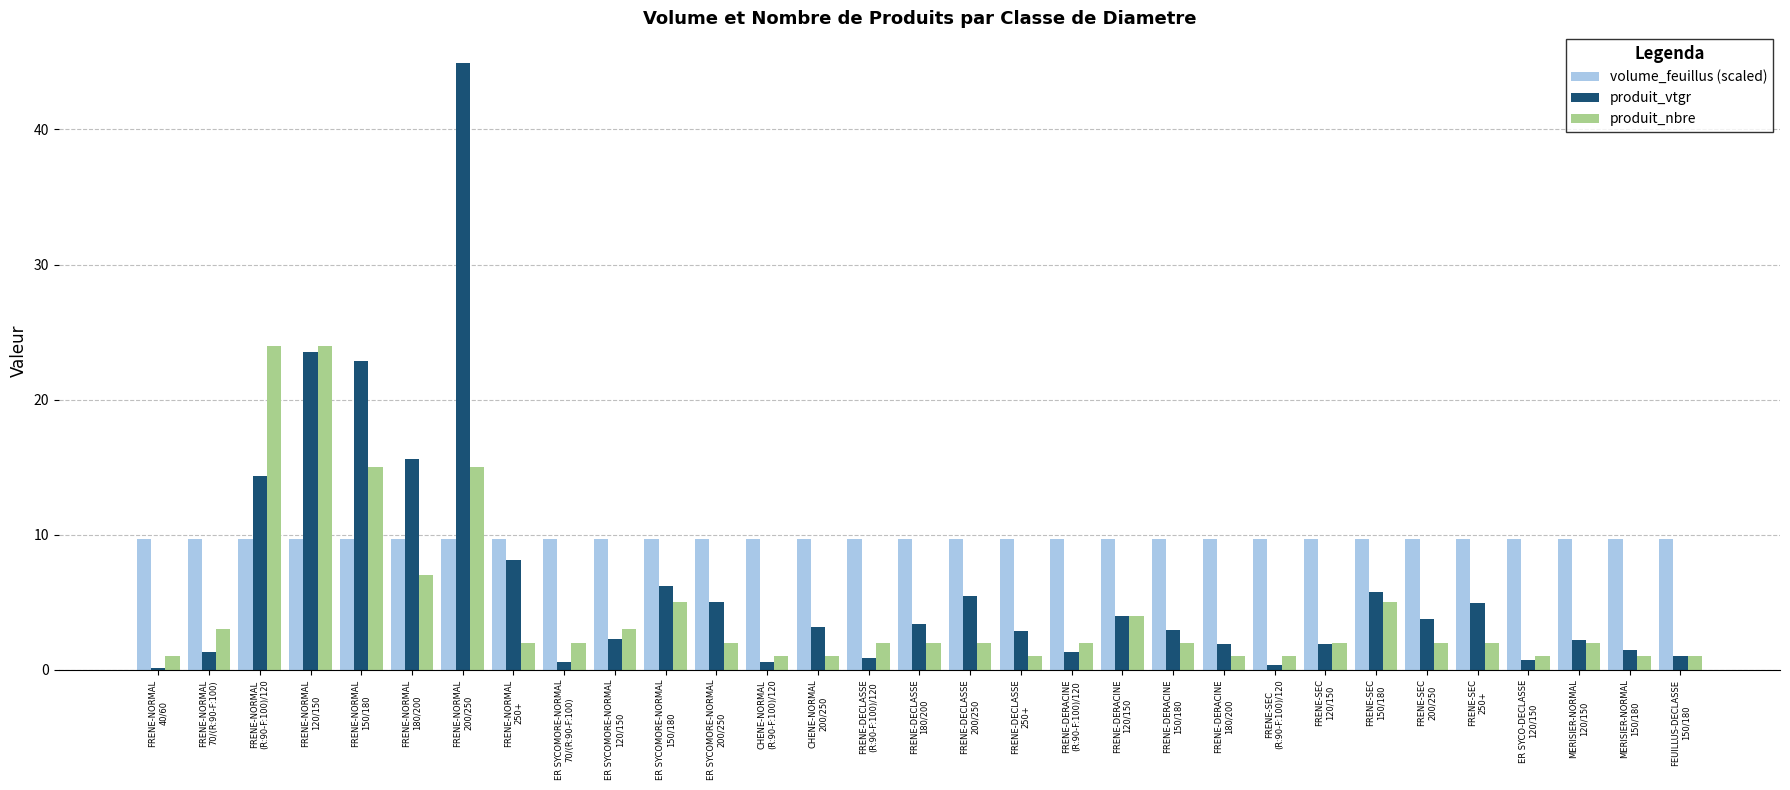

Rank the series by their maximum value, from highest to lowest.

produit_vtgr, produit_nbre, volume_feuillus (scaled)